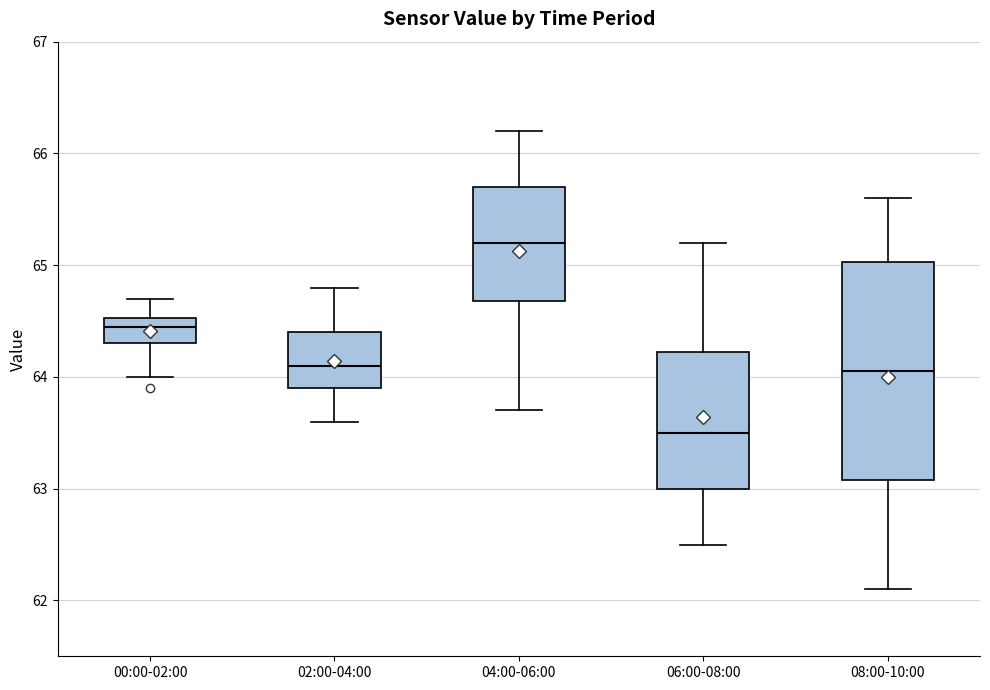

Where is the lower edge of the box for 02:00-04:00 on the y-axis? The values are not printed on the chart, so give them approximately, as read against the axis.

63.9